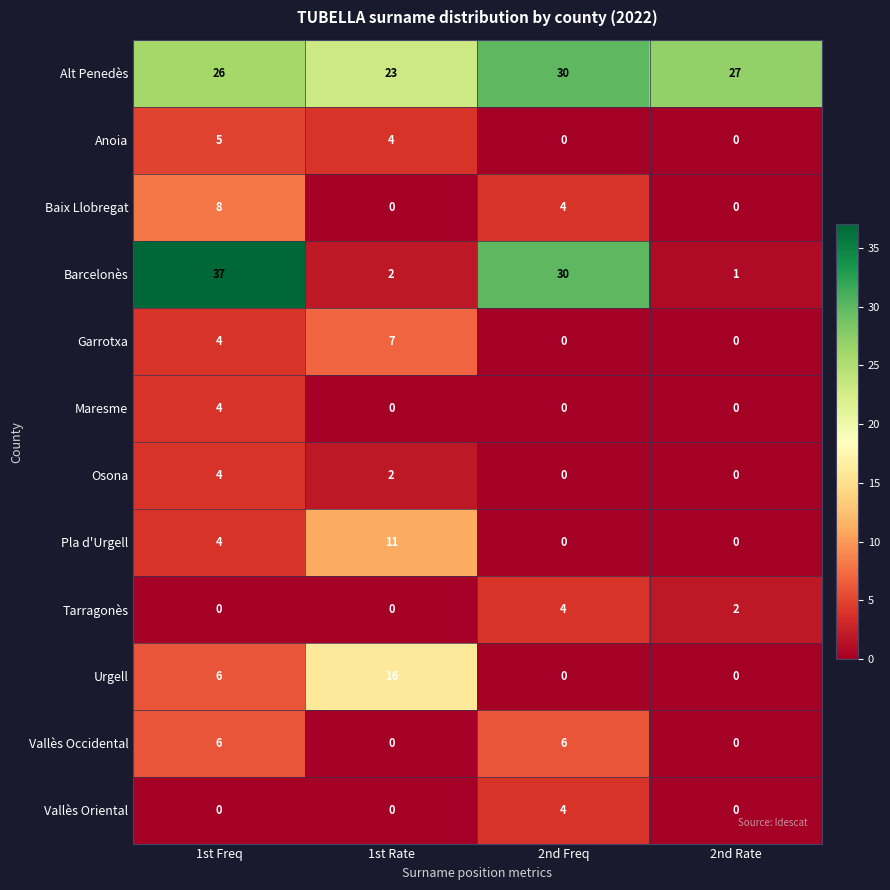

Which series changed the most between 2nd Freq and 2nd Rate?

Barcelonès